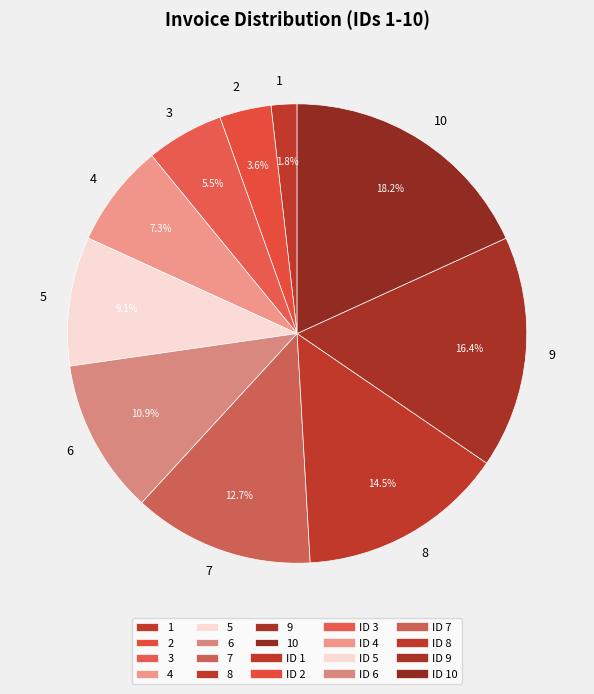

Is there any slice that represents more than half of the pie?

No